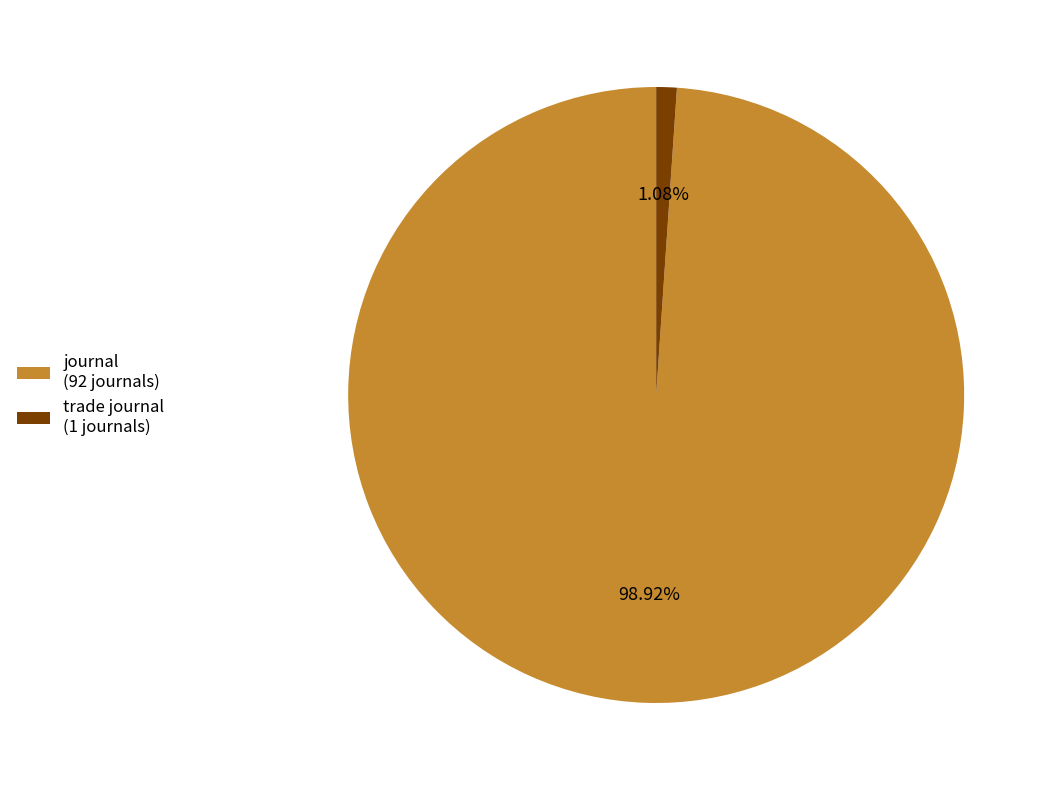

How many slices are in this pie chart?

2